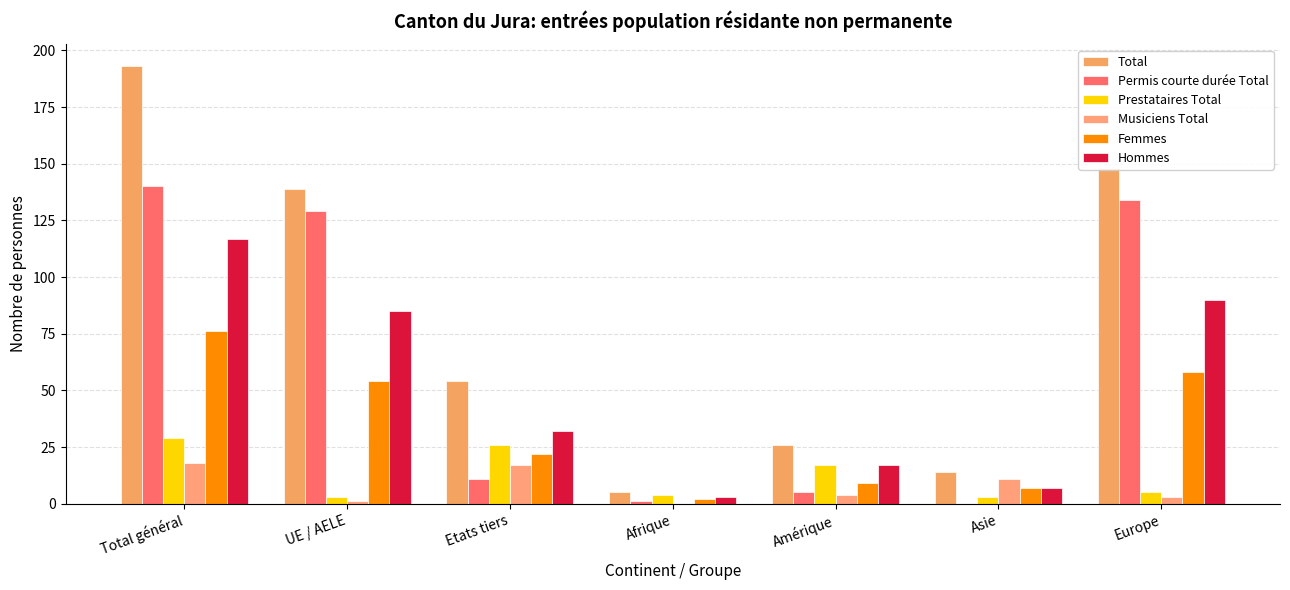

How many distinct data groups are displayed?

6